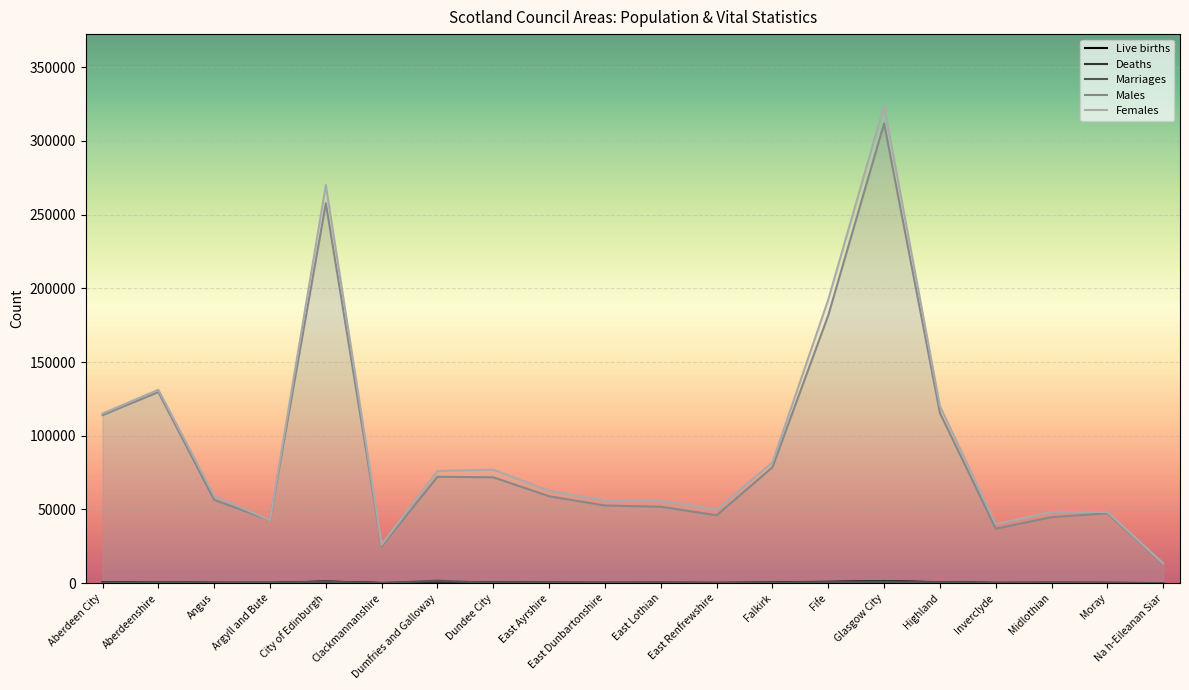

Reading right to left, list all the values displayed in this chart.

Live births: 45	180	262	160	510	1488	738	363	177	253	211	269	332	296	122	1083	153	202	581	452
Deaths: 93	262	251	262	702	1488	1060	485	207	307	290	371	451	505	158	1143	312	360	598	550
Marriages: 52	125	171	86	654	694	694	229	175	253	120	196	170	1752	61	946	433	169	580	200
Males: 13071	47429	44786	36938	115436	311842	181749	78645	46039	51860	52684	58943	71817	72175	25099	257644	42717	56484	129617	114004
Females: 13429	48281	48364	40122	119994	323798	192381	81915	50021	56040	56066	62657	77003	76115	26191	269976	42713	59336	131163	115056